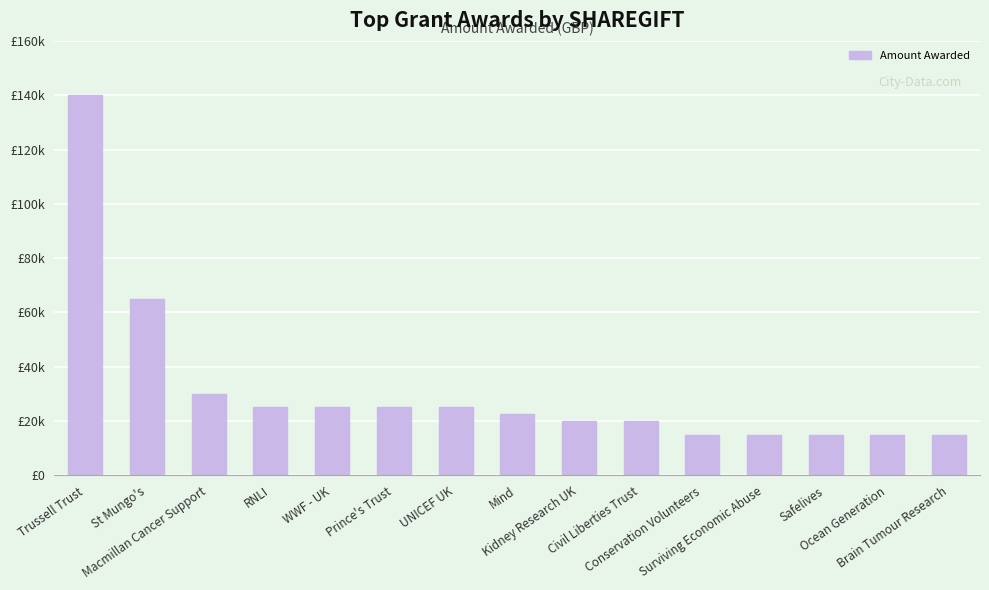

Rank the categories by value from lowest to highest.

Conservation Volunteers, Surviving Economic Abuse, Safelives, Ocean Generation, Brain Tumour Research, Kidney Research UK, Civil Liberties Trust, Mind, RNLI, WWF - UK, Prince's Trust, UNICEF UK, Macmillan Cancer Support, St Mungo's, Trussell Trust